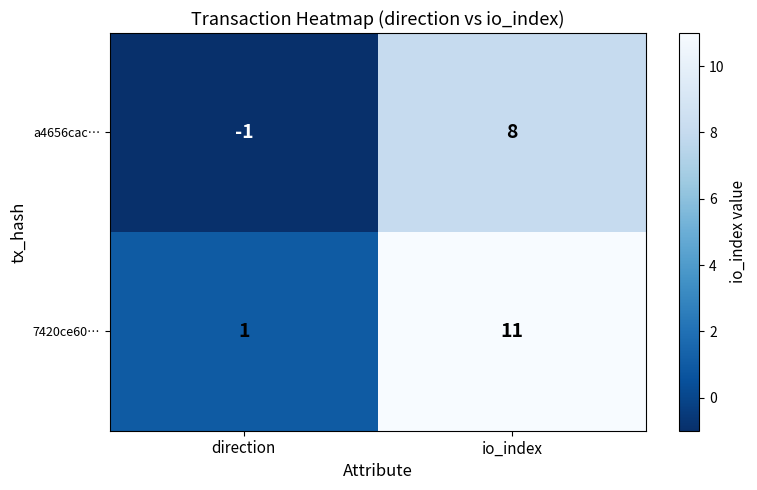

Reading left to right, extract all data points from this chart.

a4656cac…: -1	8
7420ce60…: 1	11